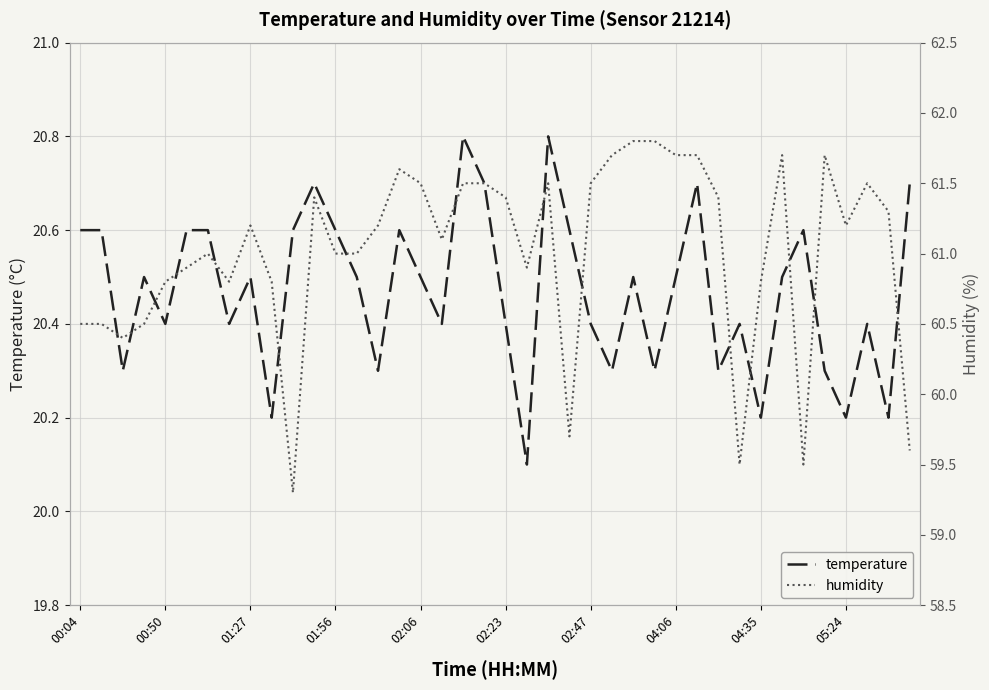

True or false: temperature and humidity cross at least once.

False